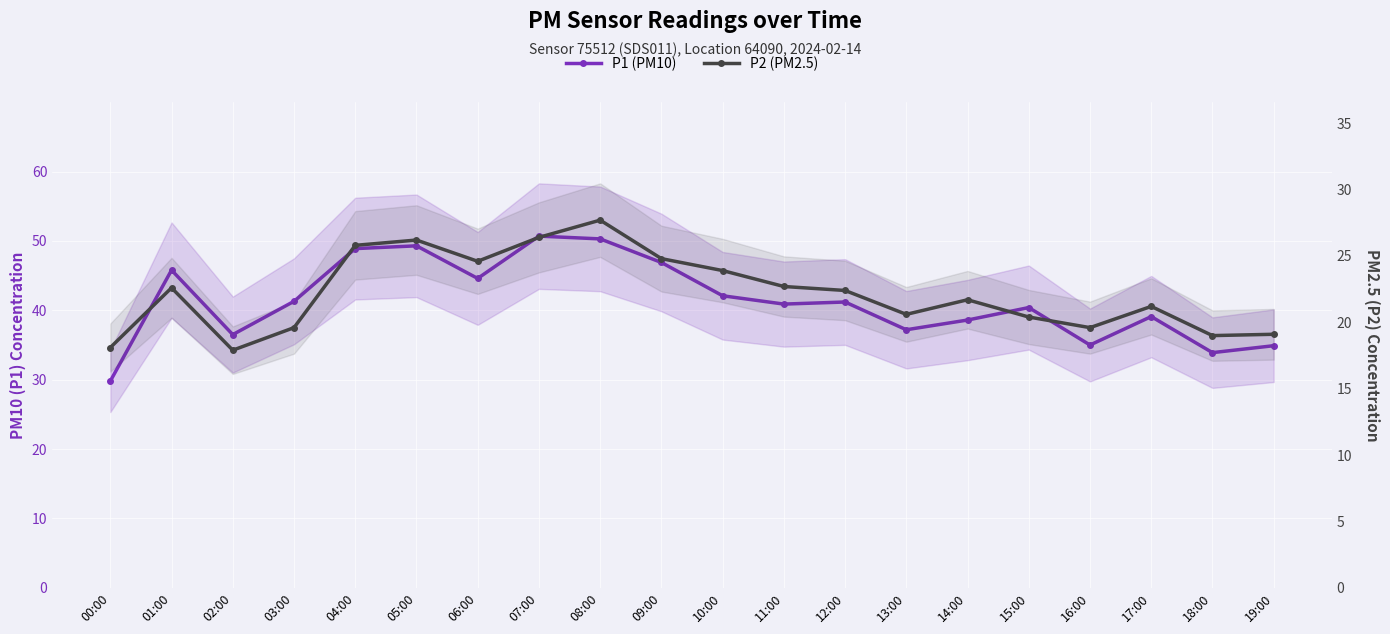

In P1 (PM10), how many points are higher than both neighbors (excluding endpoints)?

6